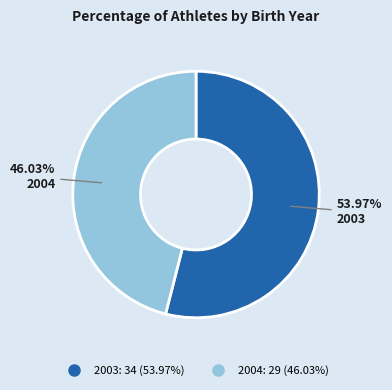

Approximately how many times larger is the value at 2003 compared to 2004?

1.2